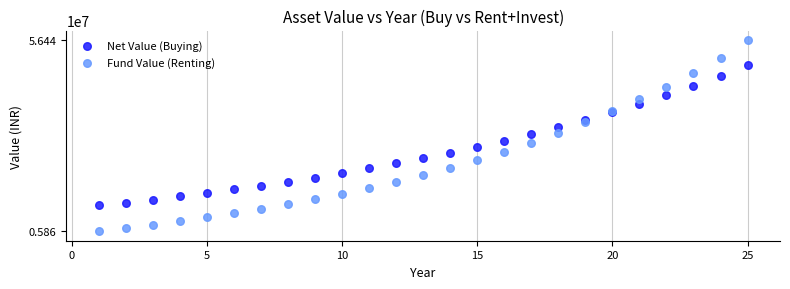

What are all the series names shown in the legend?

Net Value (Buying), Fund Value (Renting)